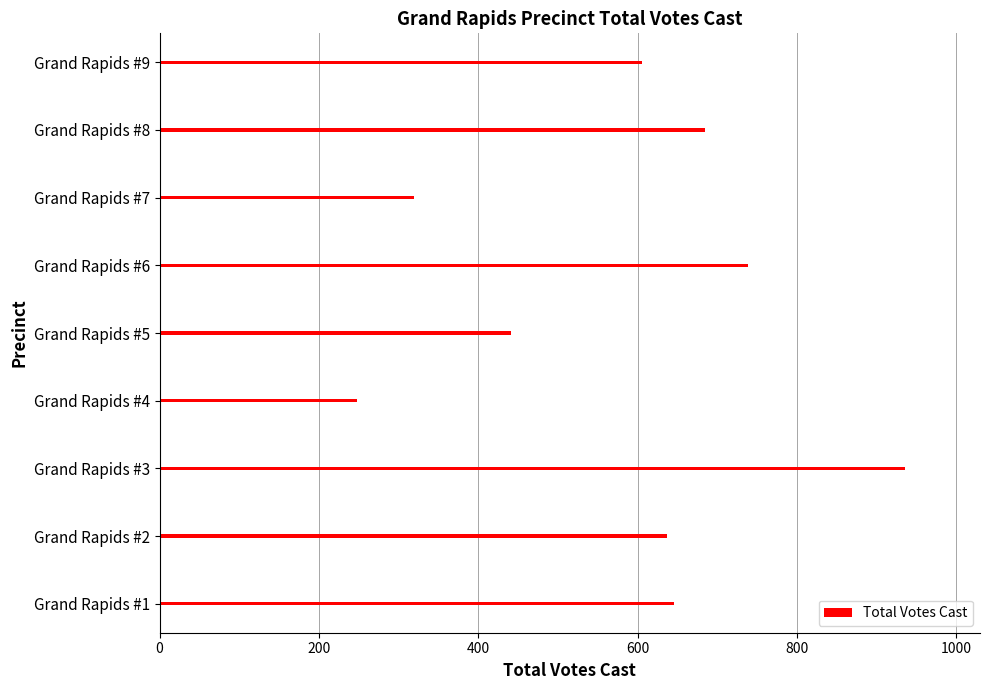

Read the value at Grand Rapids #6, to the nearest 50.

750